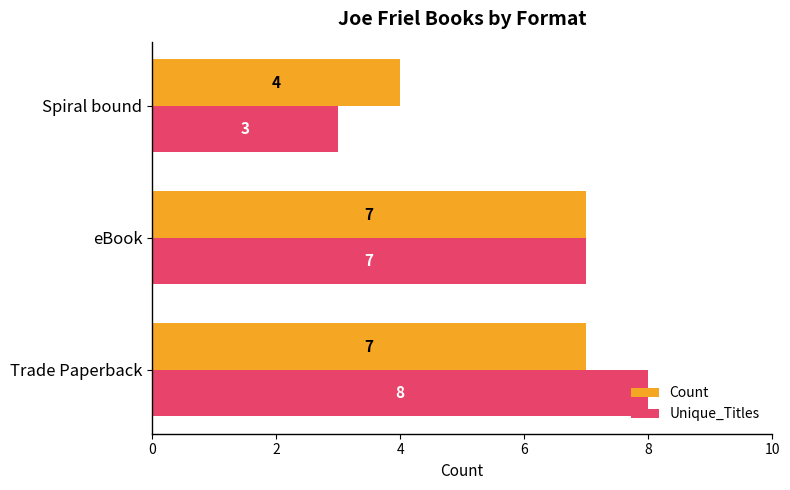

Which series changed the most between Trade Paperback and eBook?

Unique_Titles